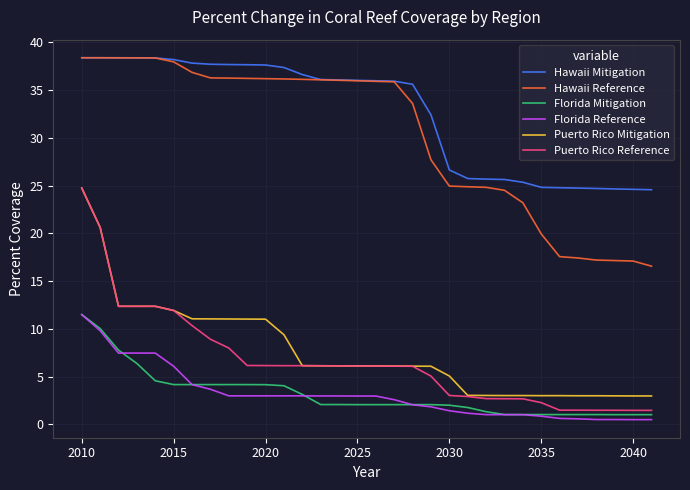

Which series has the largest total across all categories?

Hawaii Mitigation